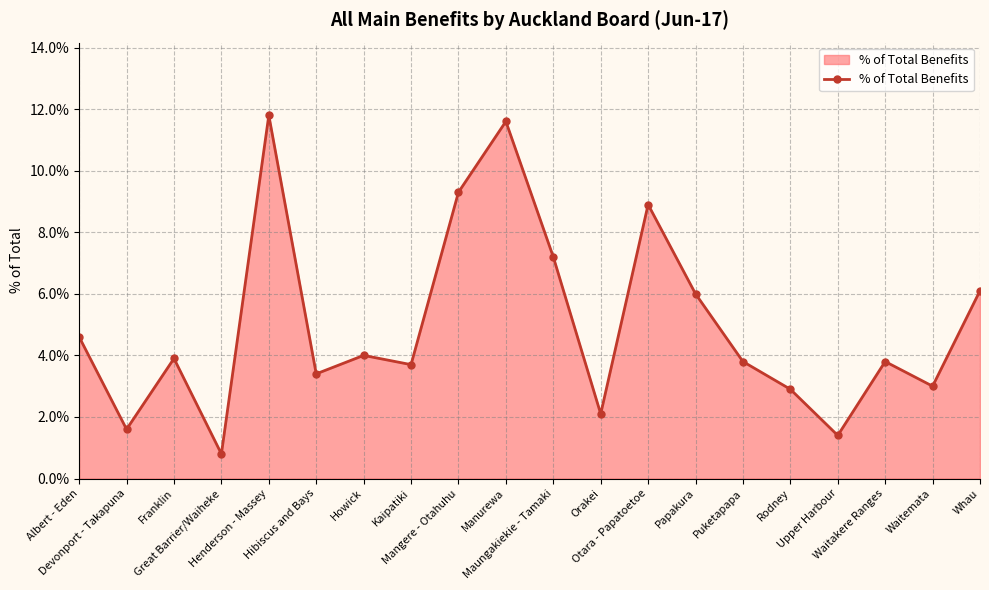

The chart shows a value of 5.4 at Howick. True or false?

False